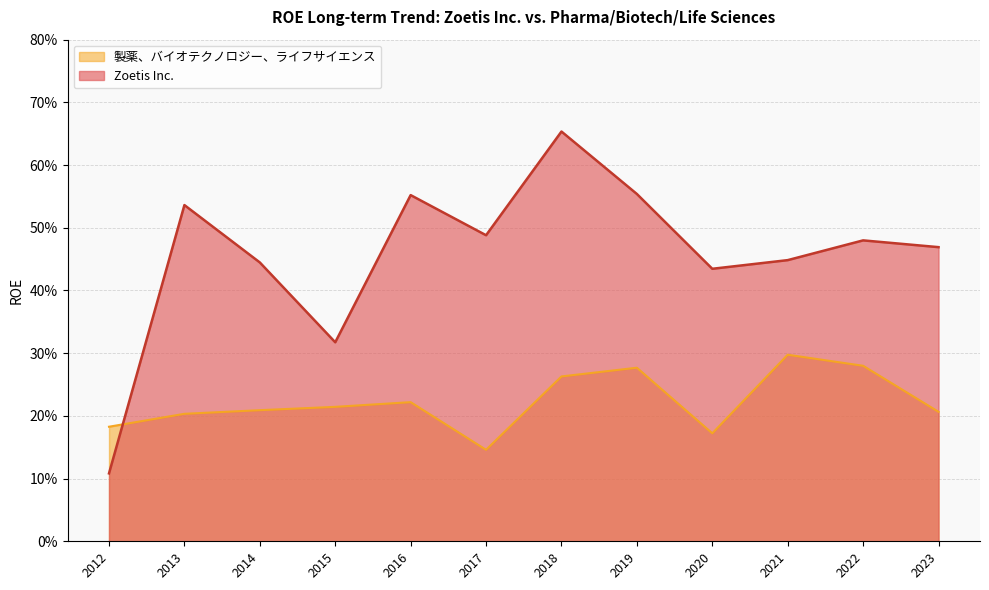

Reading left to right, transcribe all the data shown in this chart.

Zoetis Inc.: 2023=0.5	2022=0.5	2021=0.4	2020=0.4	2019=0.6	2018=0.7	2017=0.5	2016=0.6	2015=0.3	2014=0.4	2013=0.5	2012=0.1
製薬、バイオテクノロジー、ライフサイエンス: 2023=0.2	2022=0.3	2021=0.3	2020=0.2	2019=0.3	2018=0.3	2017=0.1	2016=0.2	2015=0.2	2014=0.2	2013=0.2	2012=0.2